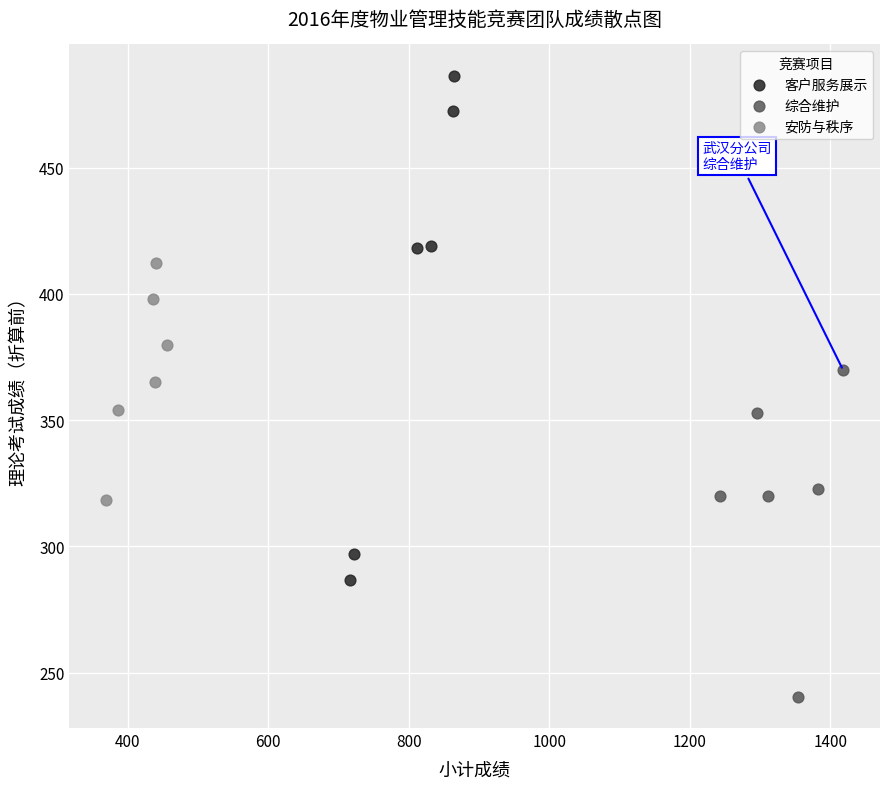

Which series has the widest spread of Y values?

客户服务展示